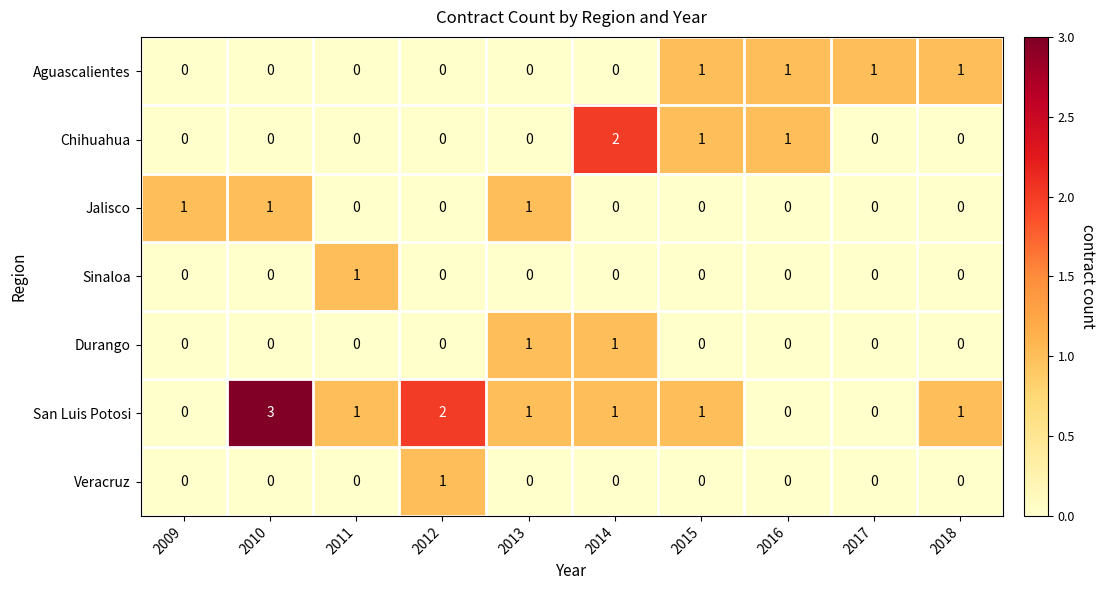

Which series has the largest range (max minus min)?

San Luis Potosi